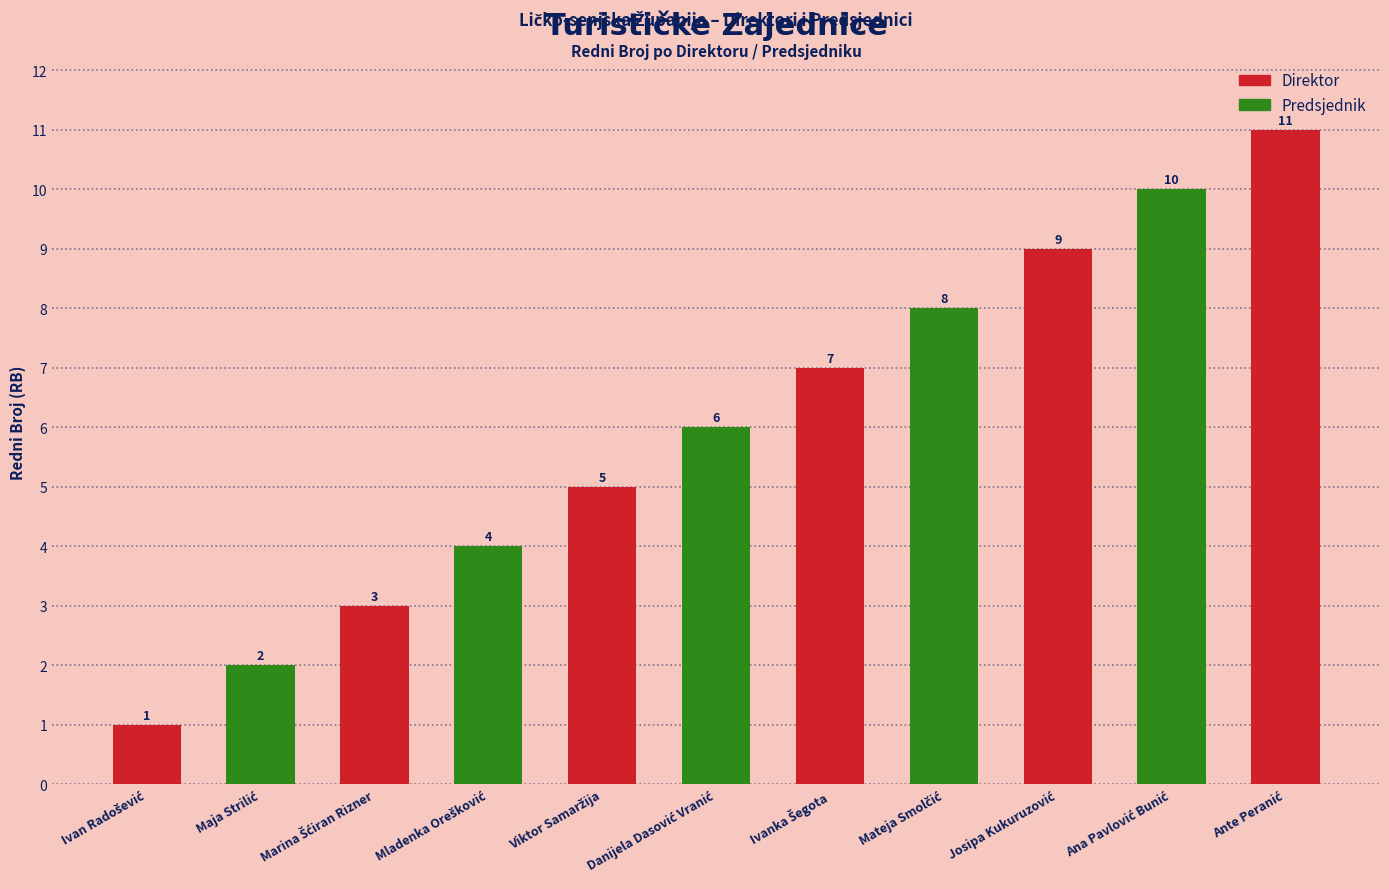

Which has a higher value, Mateja Smolčić or Viktor Samaržija?

Mateja Smolčić